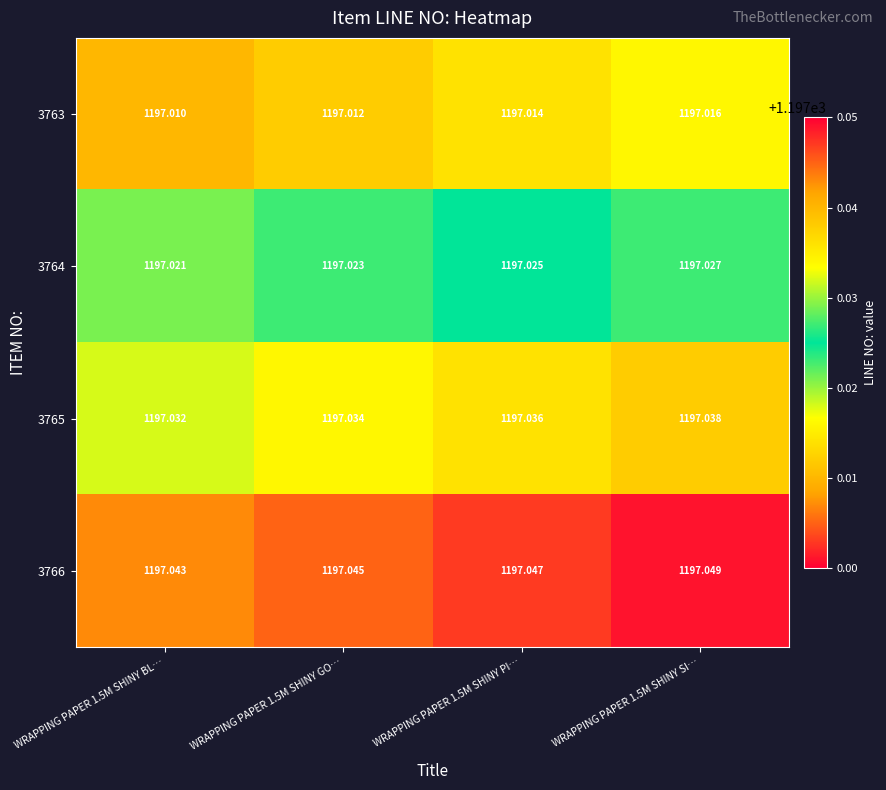

Is the value of 3764 at WRAPPING PAPER 1.5M SHINY SI… greater than the value of 3766 at WRAPPING PAPER 1.5M SHINY GO…?

No